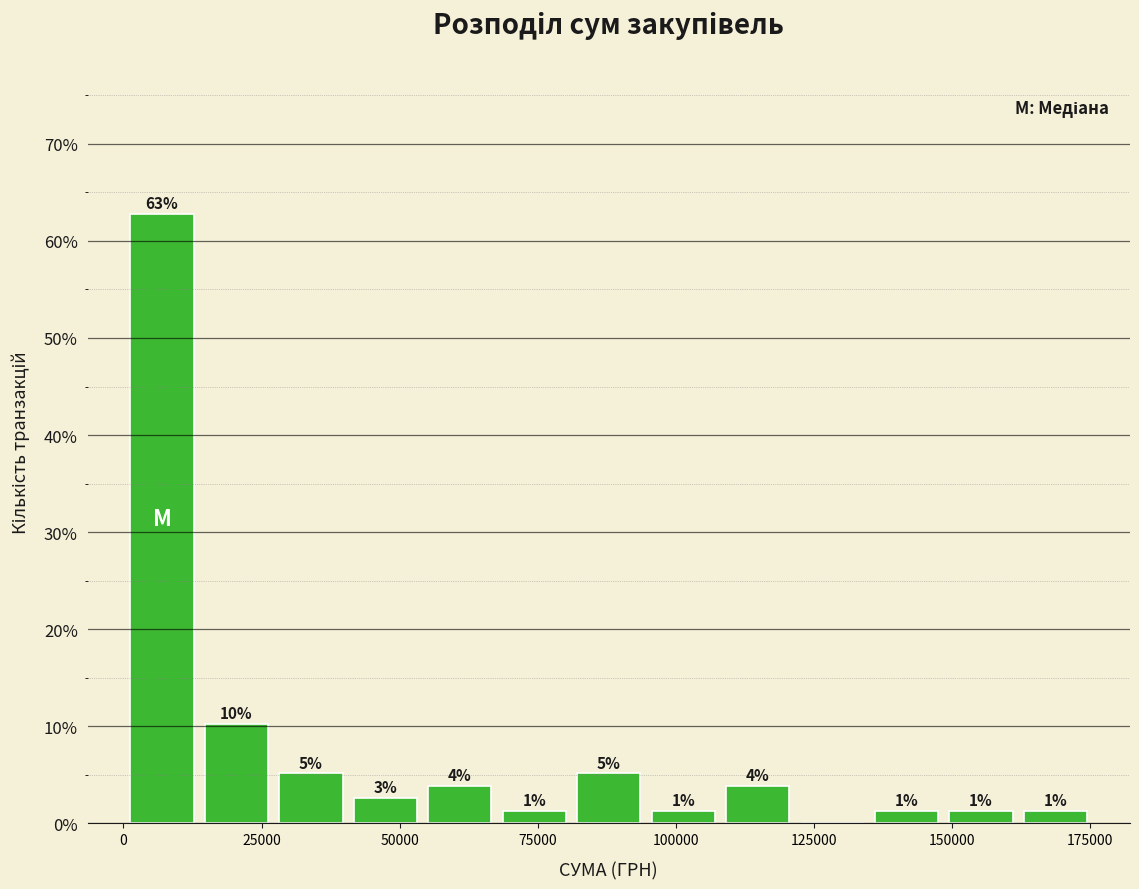

Read against the x-axis, roughly where is the centre of the tallest bar?

5000